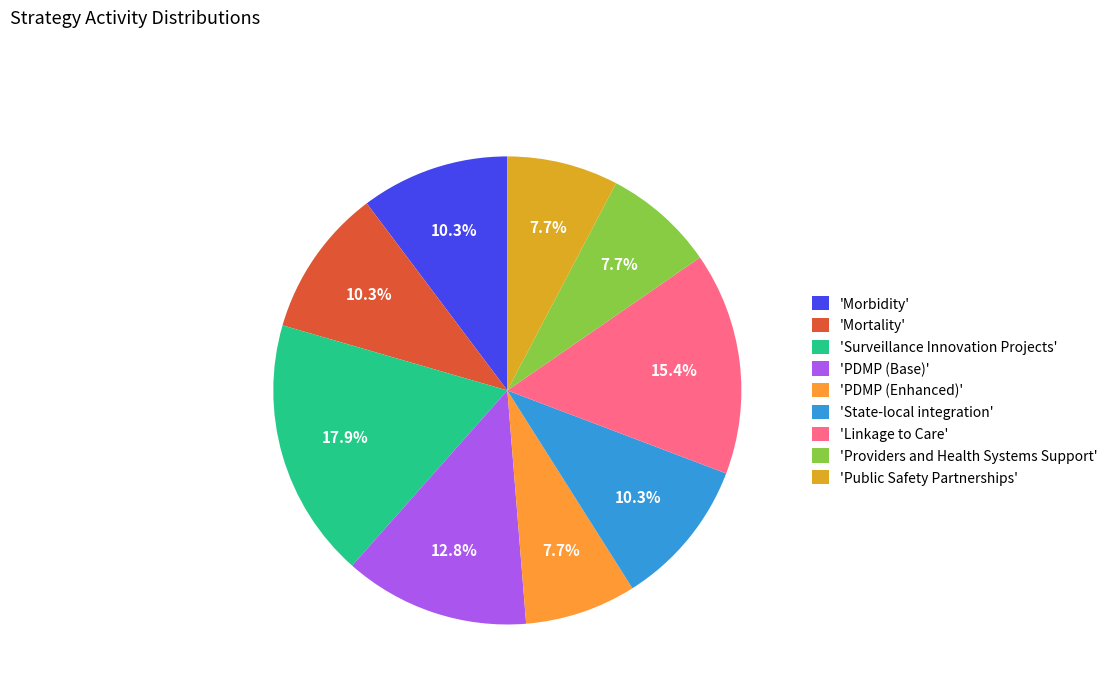

How much of the chart is everything except 'Surveillance Innovation Projects'?

82.1%